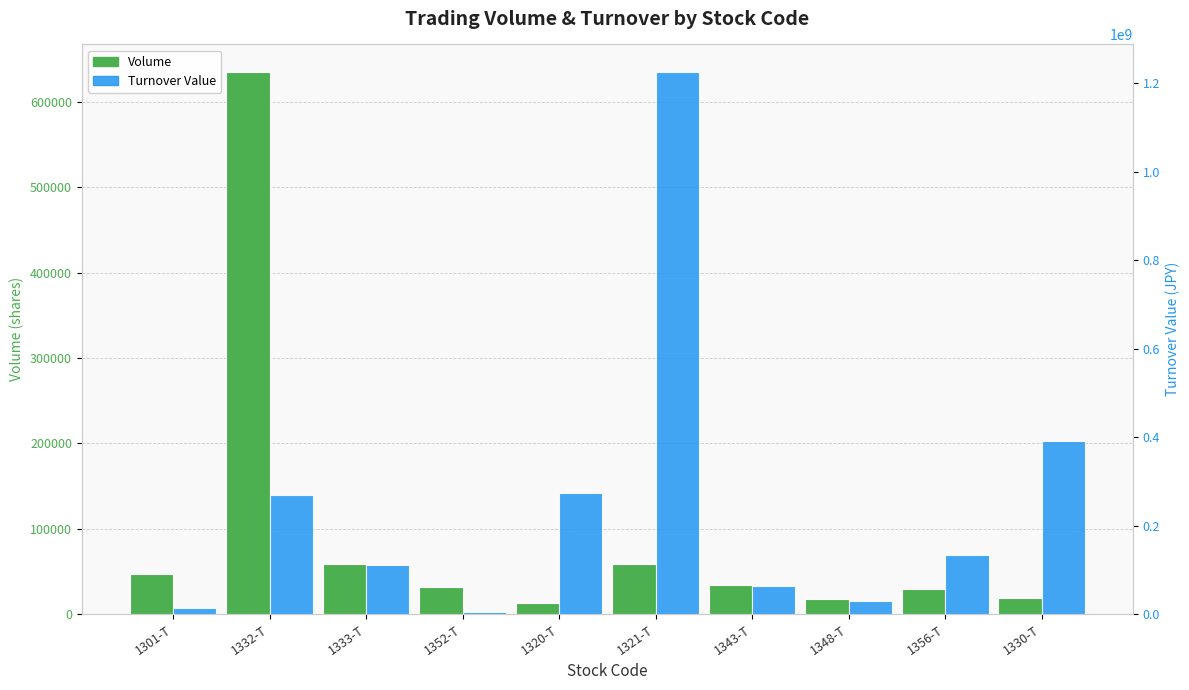

How many groups of bars are there?

10